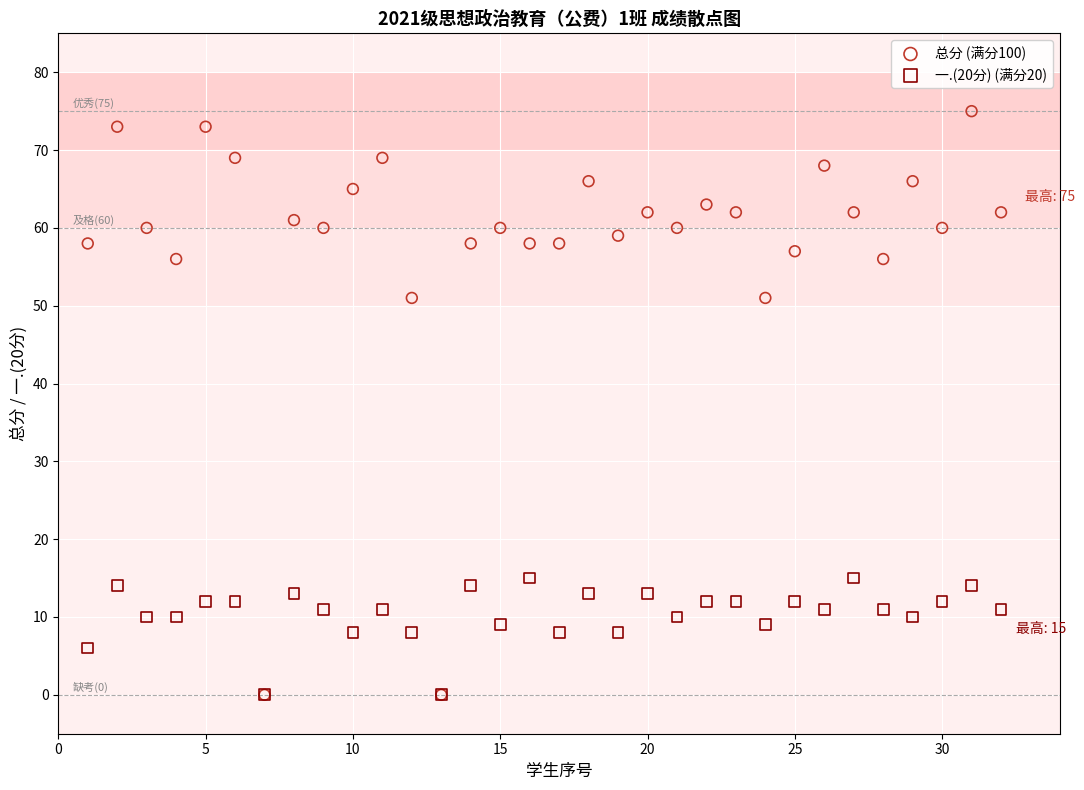

What are all the series names shown in the legend?

总分 (满分100), 一.(20分) (满分20)